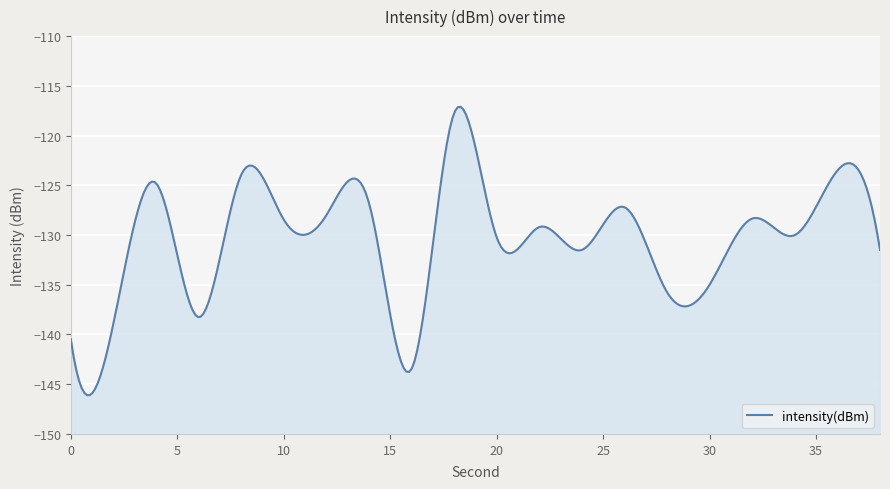

True or false: the data has more than 2 interior local peaks.

True